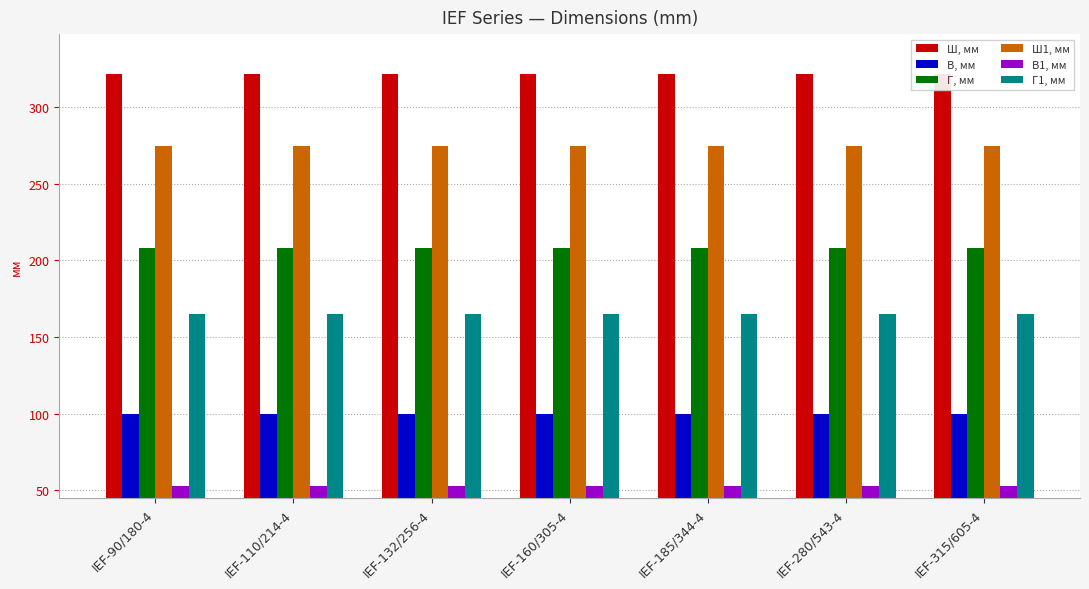

Which category has the lowest value in the Г1, мм series?

IEF-90/180-4